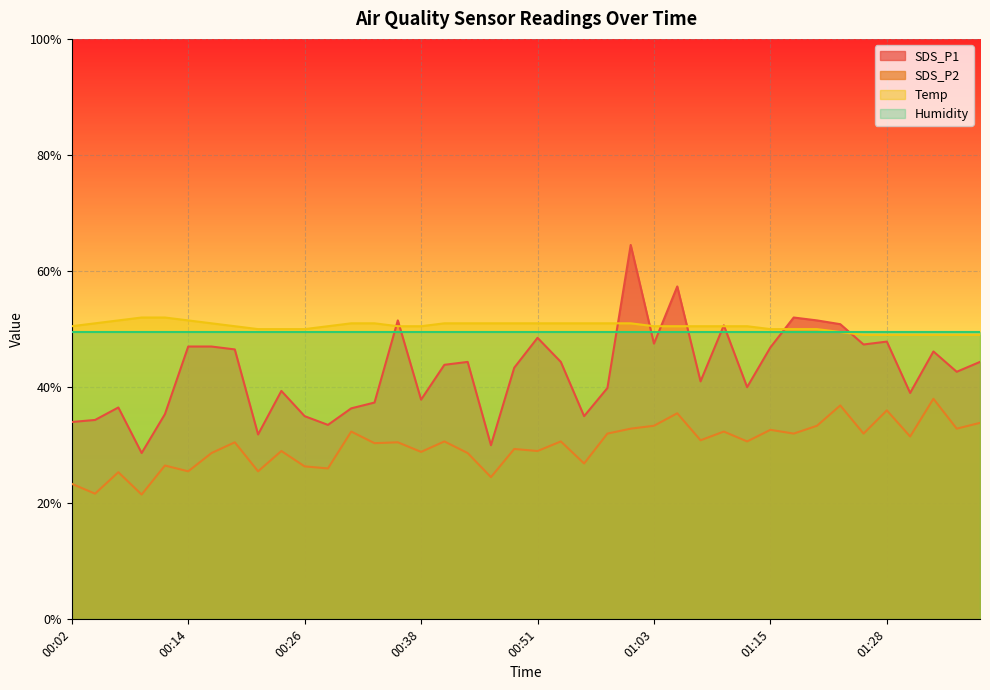

True or false: Temp and SDS_P2 intersect in this chart.

False